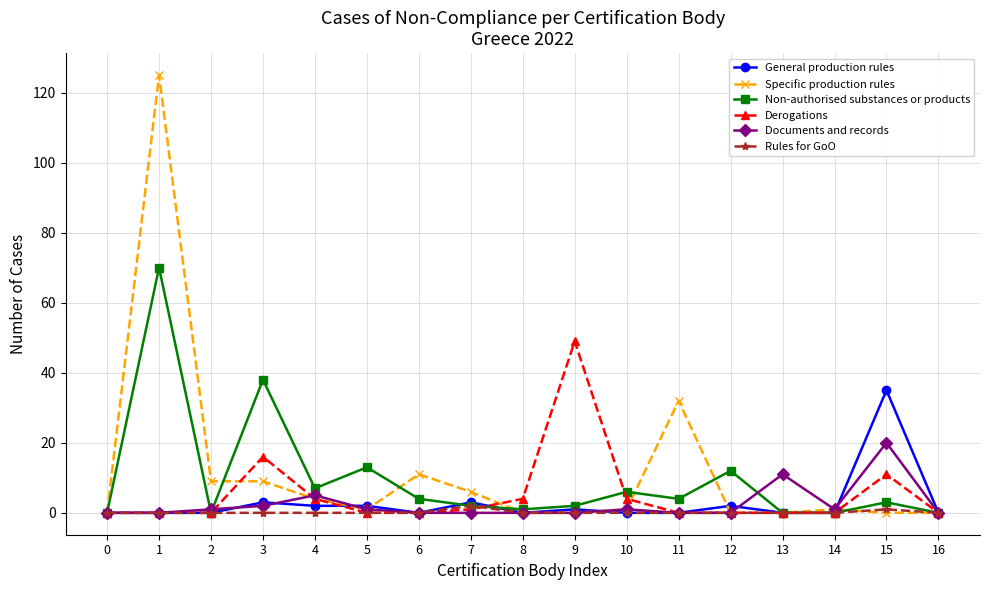

The value of Non-authorised substances or products at 10 is 6. True or false?

True